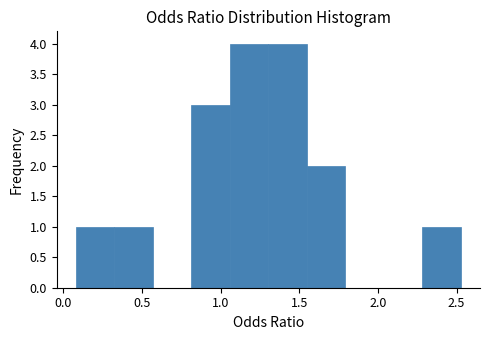

What is the height of the bar covering 2.30 to 2.55 on the x-axis? Neither the bar edges nor the heights are printed on the chart, so give them approximately, as read against the axes.

1